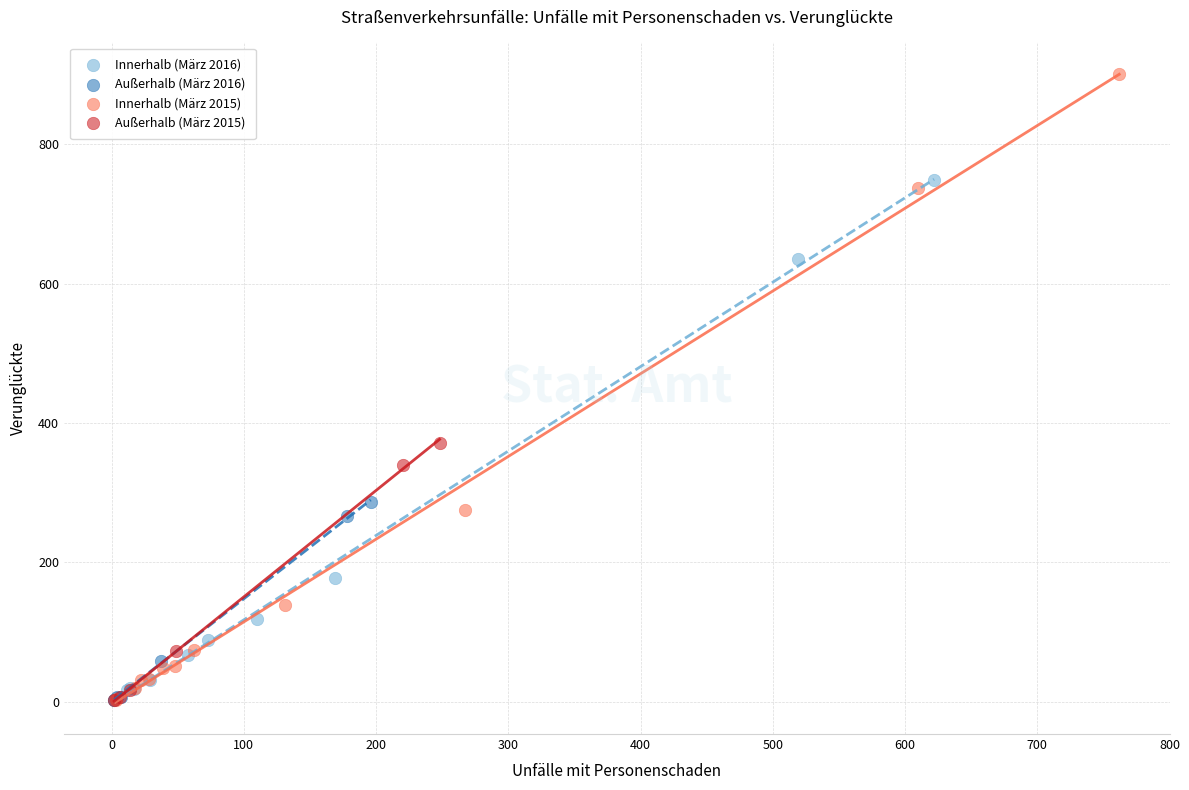

What are all the series names shown in the legend?

Innerhalb (März 2016), Außerhalb (März 2016), Innerhalb (März 2015), Außerhalb (März 2015)